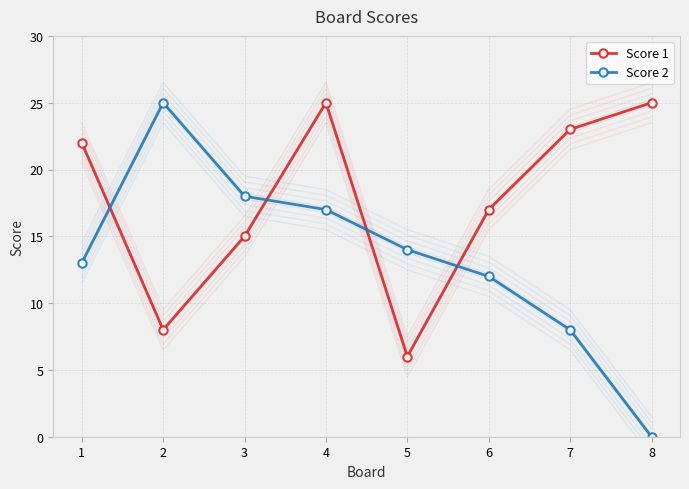

What is the difference between the maximum and second lowest values in the Score 2 series?

17